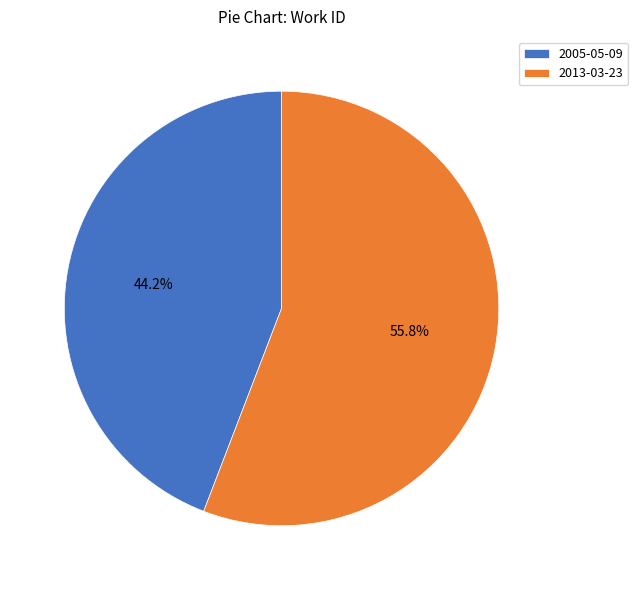

Which slice is the largest?

2013-03-23